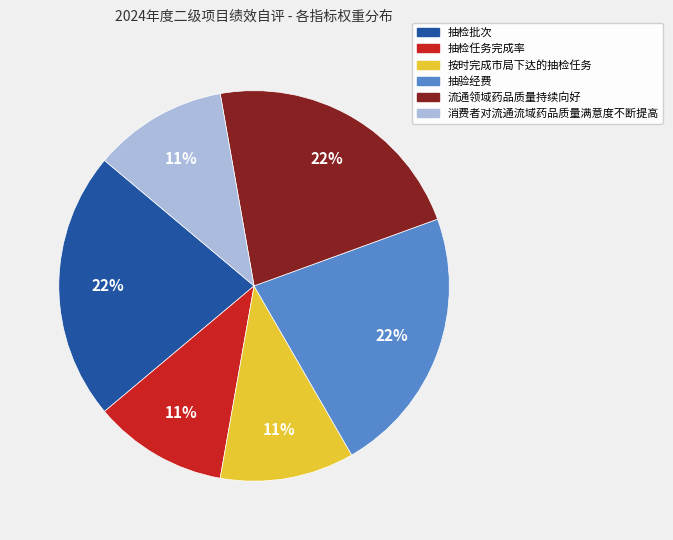

Do 抽检任务完成率 and 抽检批次 together represent more than half of the pie?

No